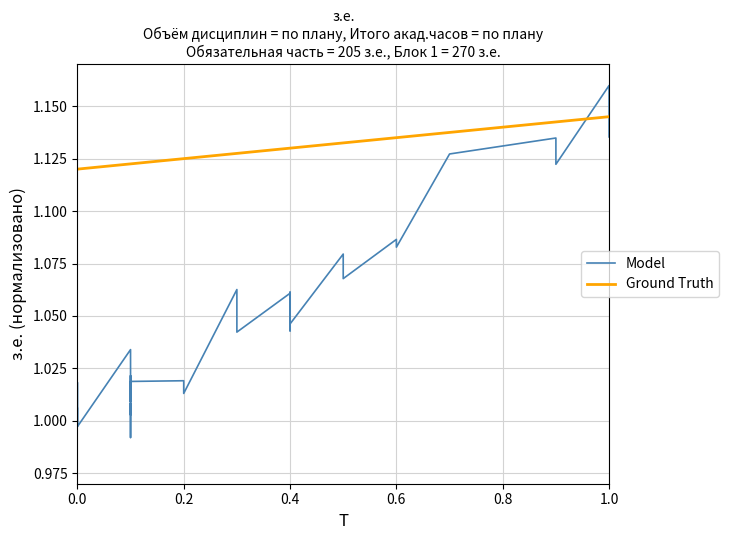

Which series has the widest spread of values?

Model